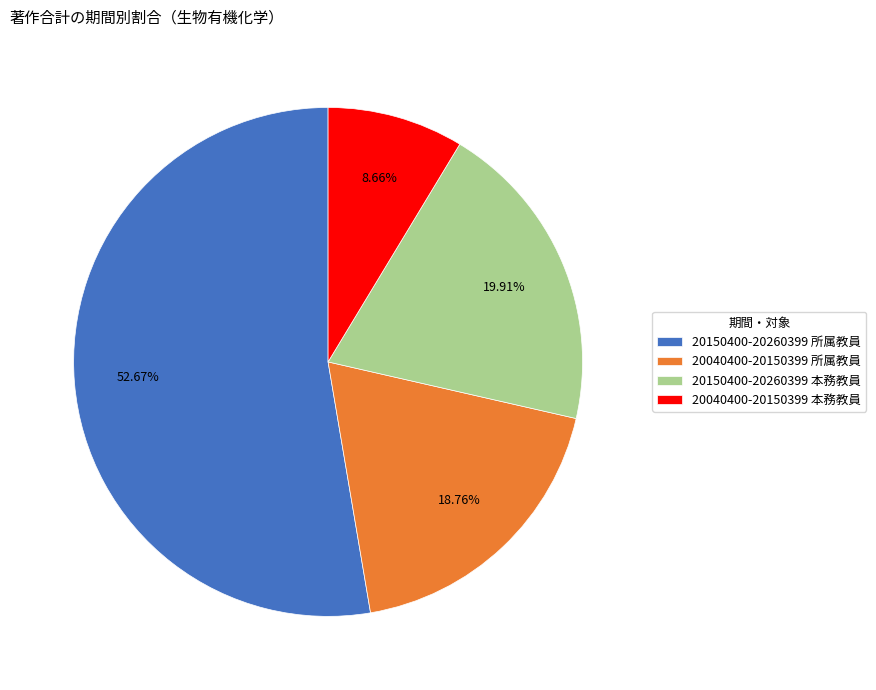

To the nearest percent, what is the difference between the largest and smallest slice percentages?

44%